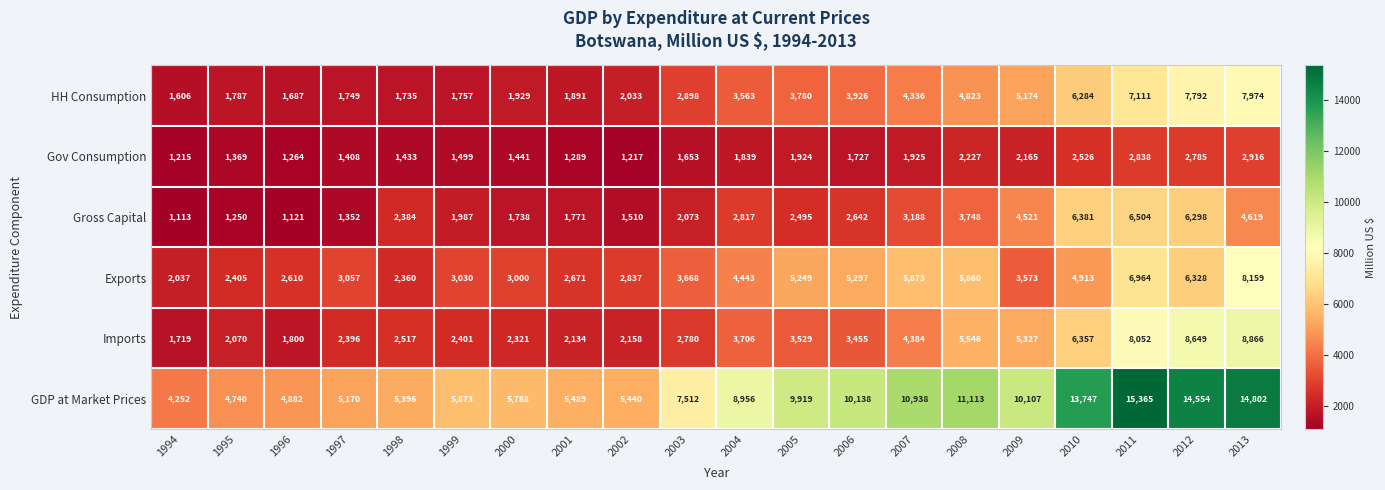

What is the total value across all series at 2009?

30867